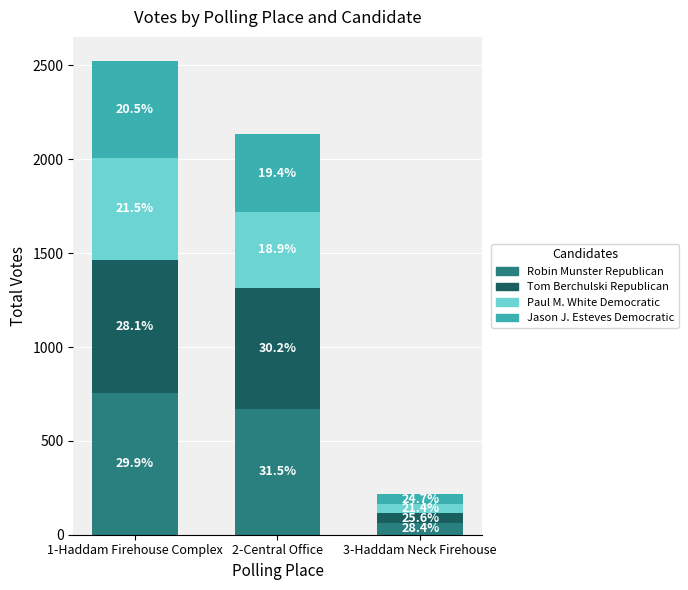

What is the sum of all Paul M. White Democratic values?

993